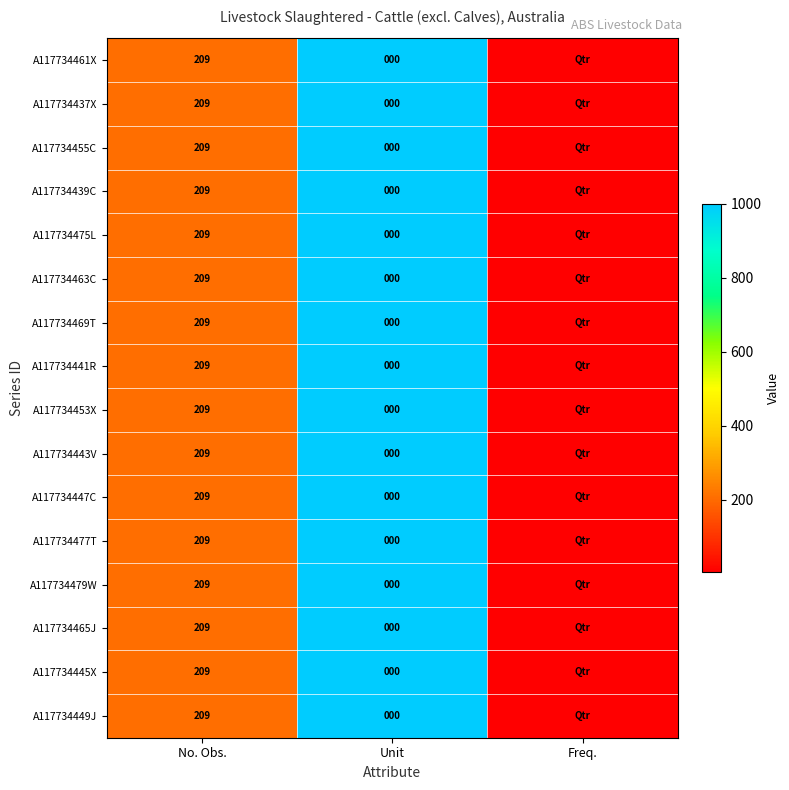

True or false: A117734437X has a value of 128 at No. Obs..

False